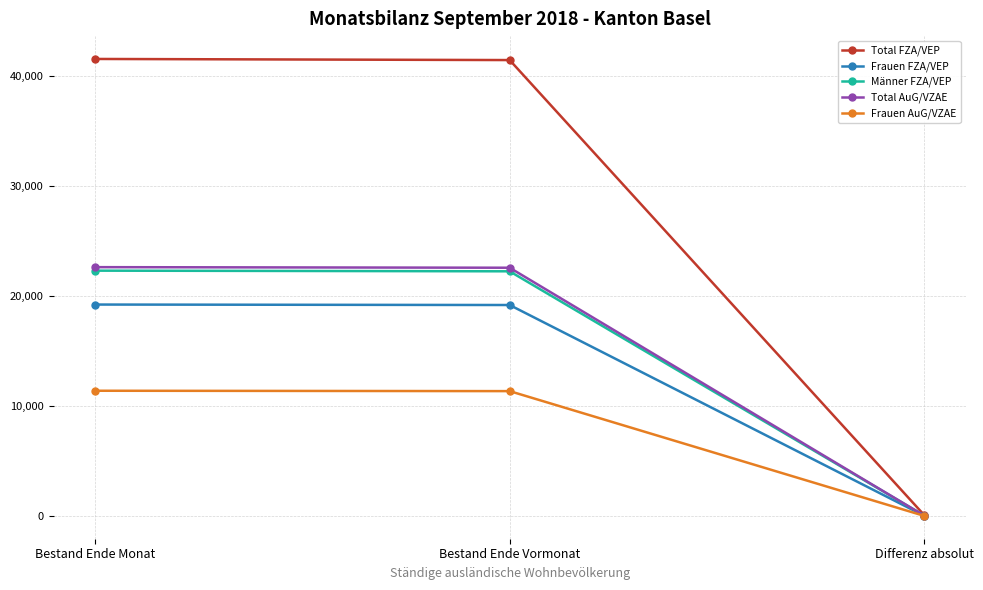

The Total AuG/VZAE series shows 22639 at Bestand Ende Monat. True or false?

True